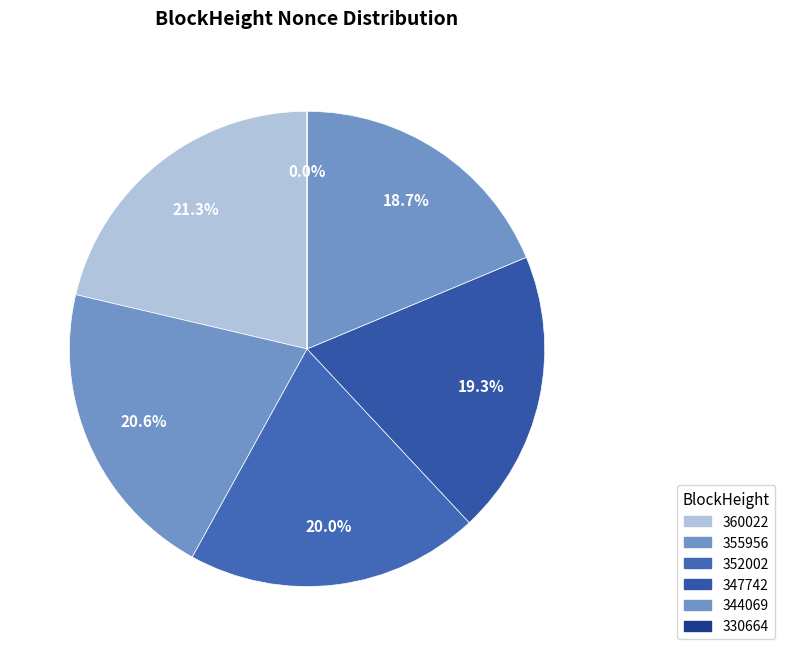

Is there a majority slice in this chart?

No